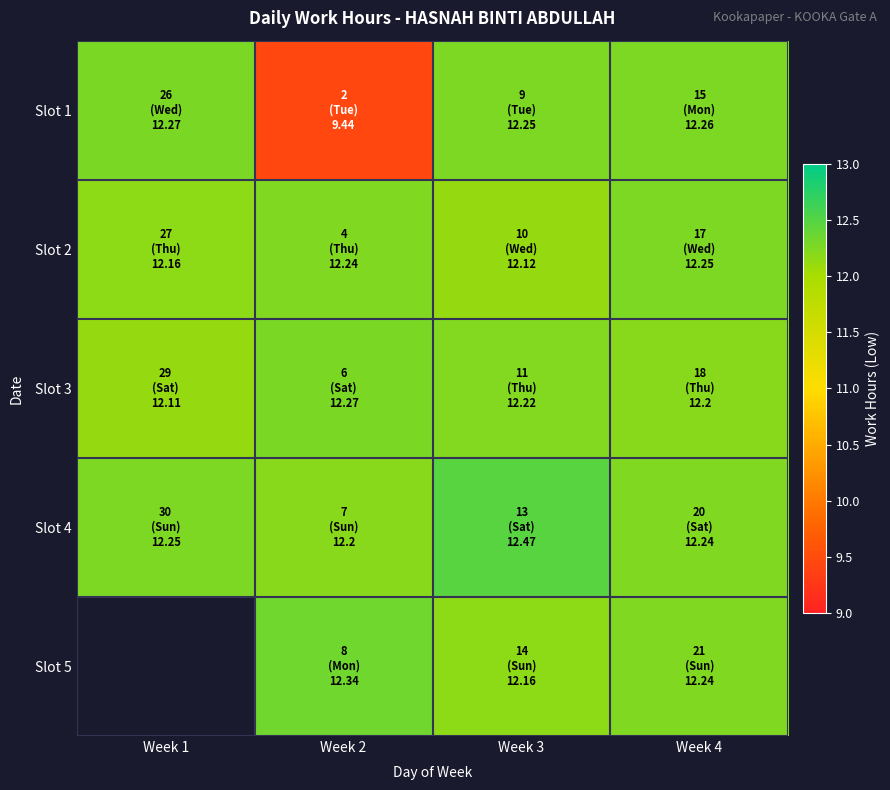

Which label corresponds to the largest value in the chart?

Week 3